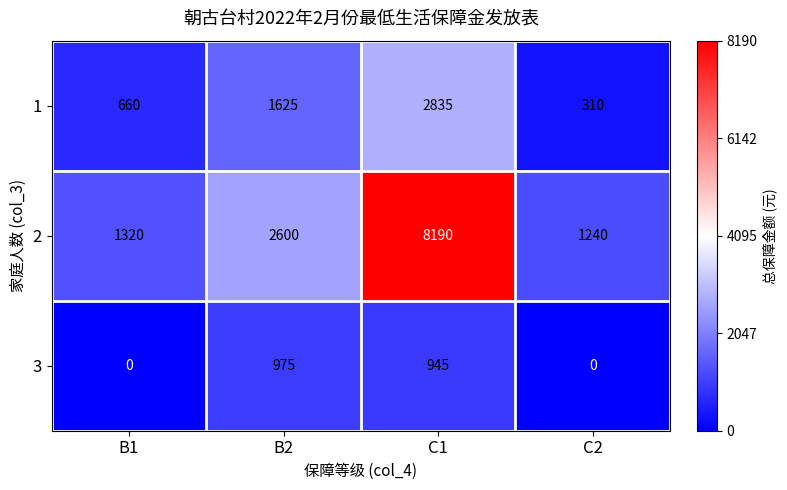

What is the approximate value of 3 at B2, to the nearest 100?

1000